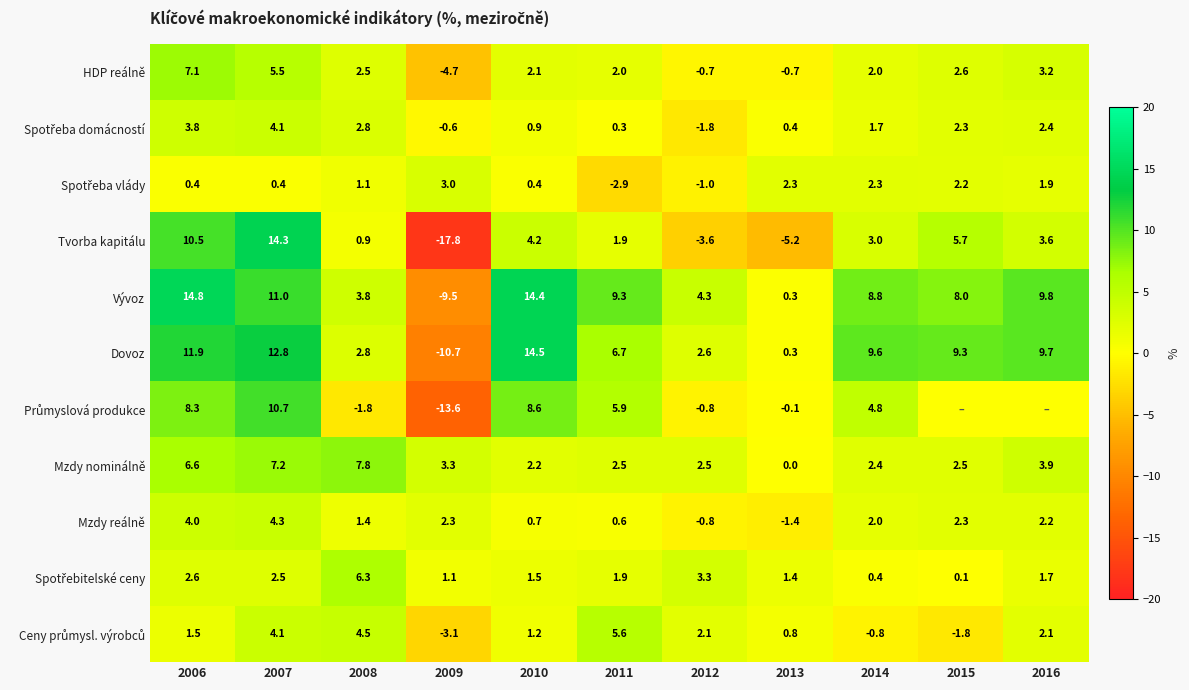

What is the total value across all series at 2006?

71.5